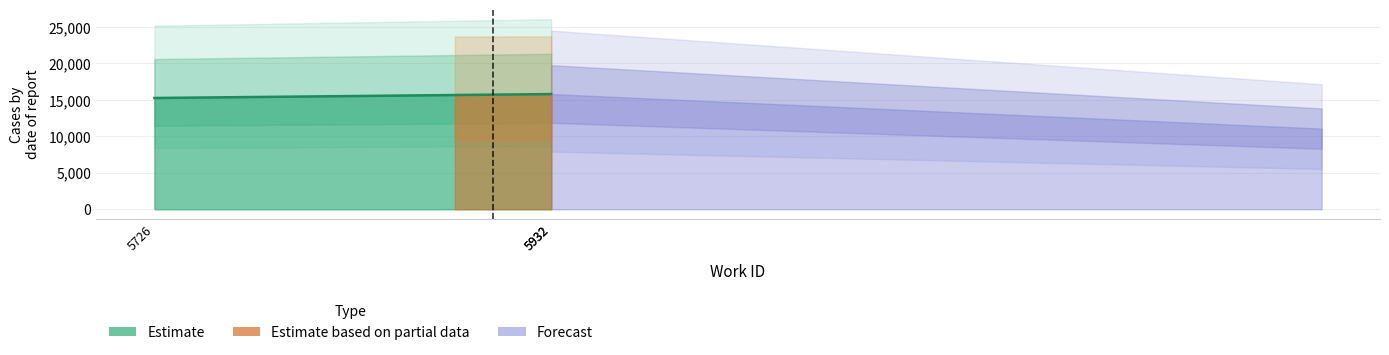

Reading right to left, list all the values displayed in this chart.

5932=15810	5932=15799	5726=15263